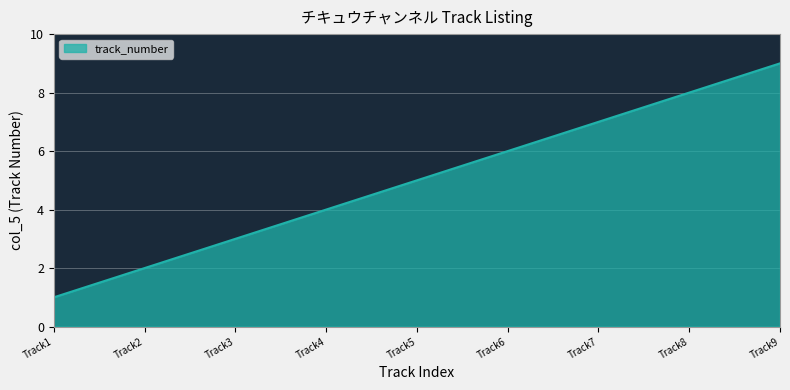

Rank the categories by value from highest to lowest.

Track9, Track8, Track7, Track6, Track5, Track4, Track3, Track2, Track1